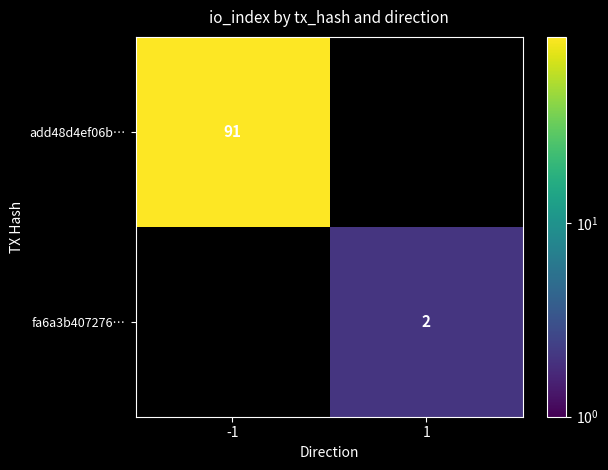

The fa6a3b407276… series shows 2 at 1. True or false?

True